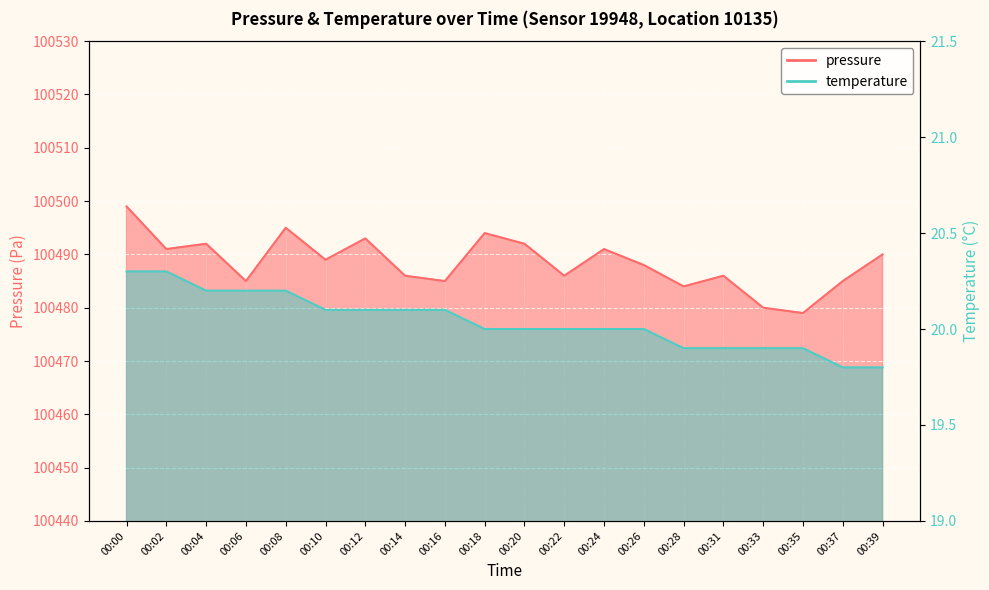

What is the spread (max minus min) of values at 00:04?

100471.8